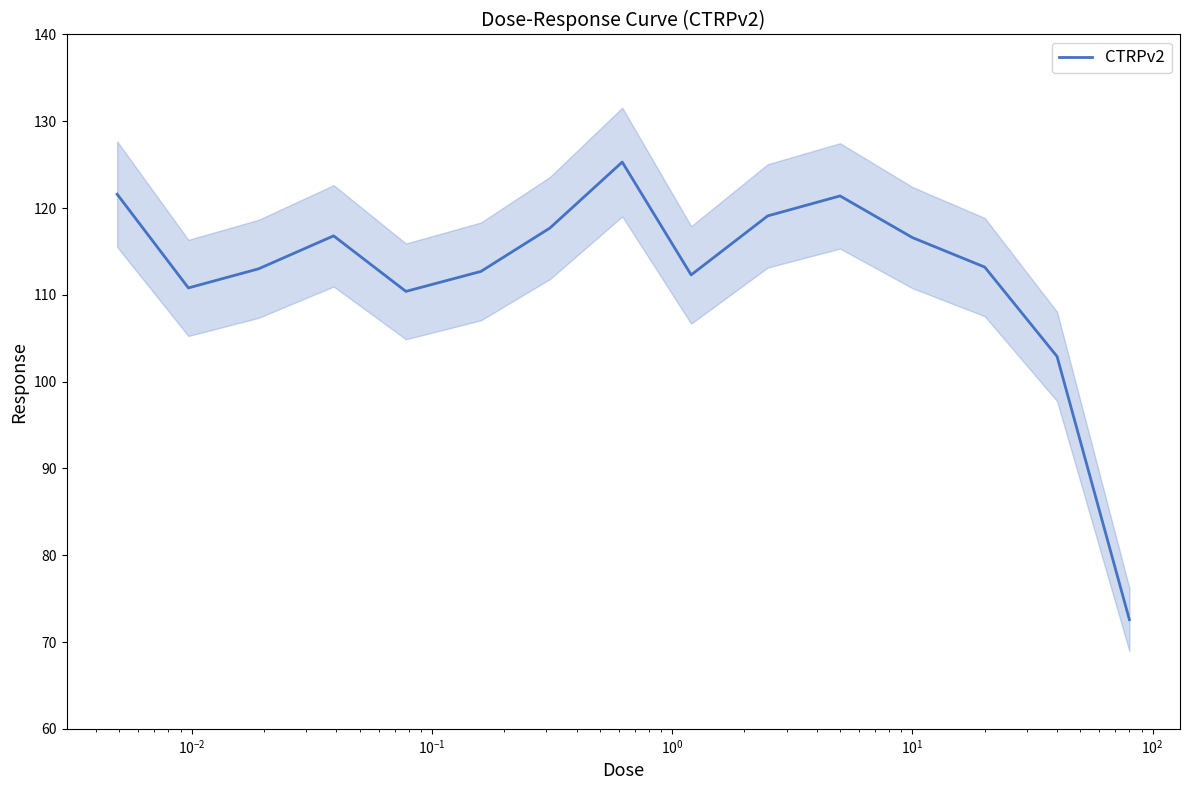

Reading left to right, extract all data points from this chart.

121.6	110.8	113.0	116.8	110.4	112.7	117.7	125.3	112.3	119.1	121.4	116.6	113.2	102.9	72.6